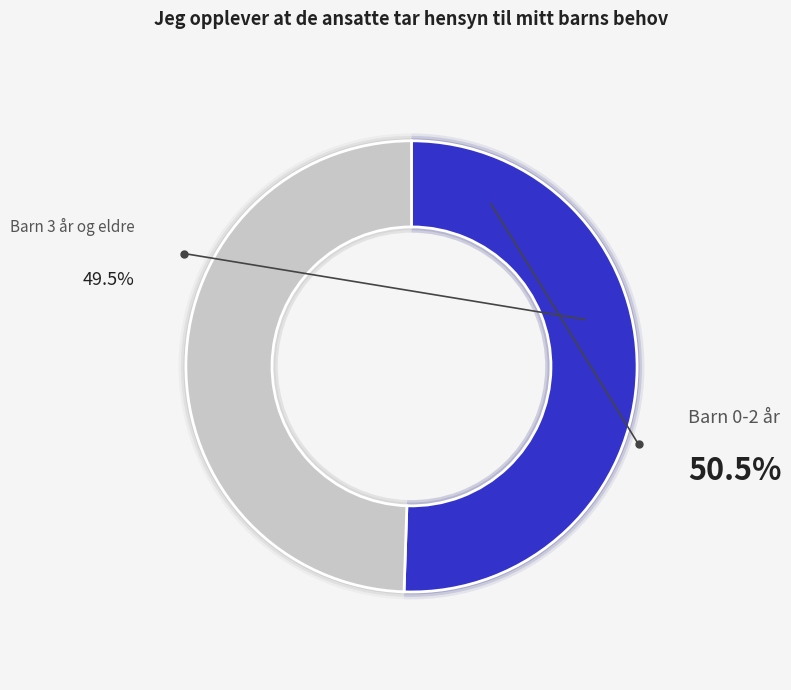

Is it true that Barn 0-2 år is 58% of the pie?

False